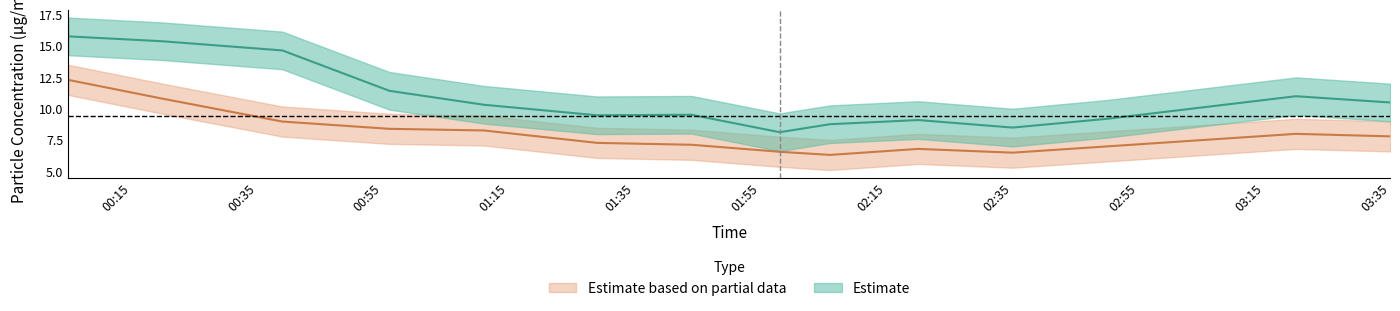

How many distinct data groups are displayed?

2